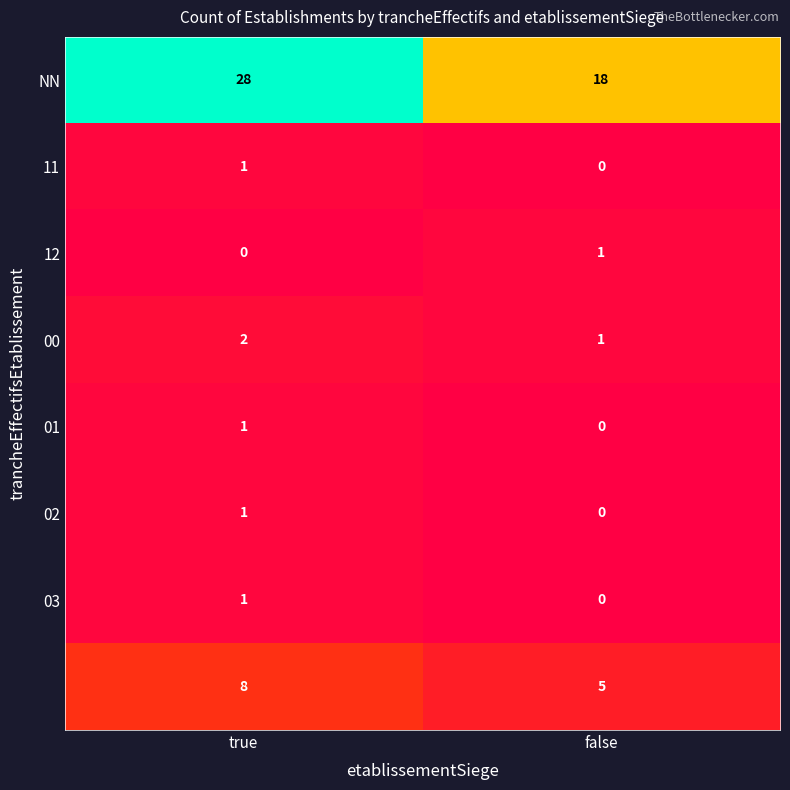

At which category is the sum across all series the highest?

true